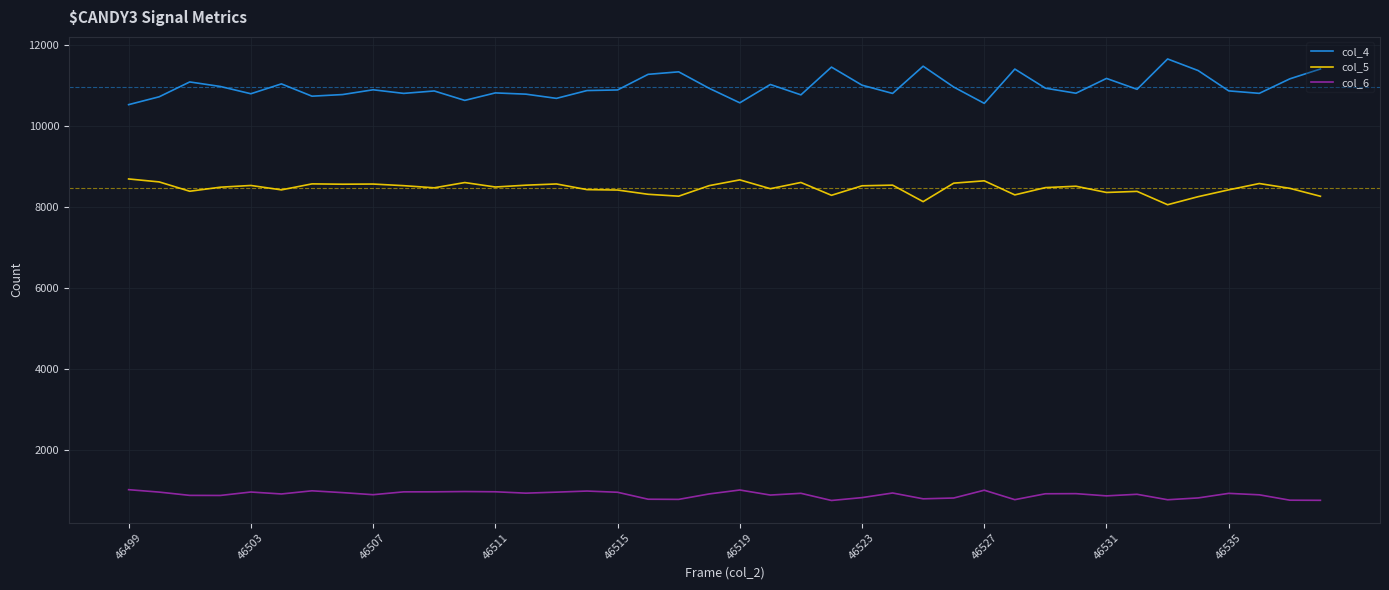

True or false: col_6 and col_4 cross at least once.

False